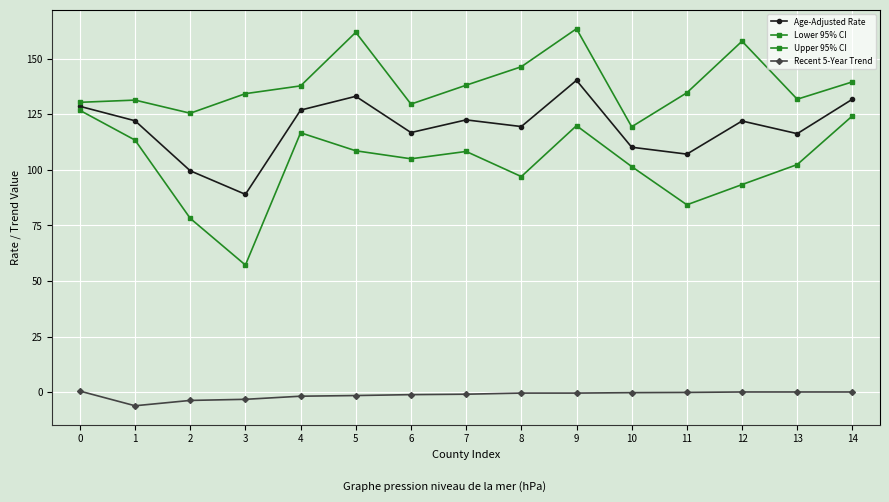

What is the average value of the Age-Adjusted Rate series?

119.1